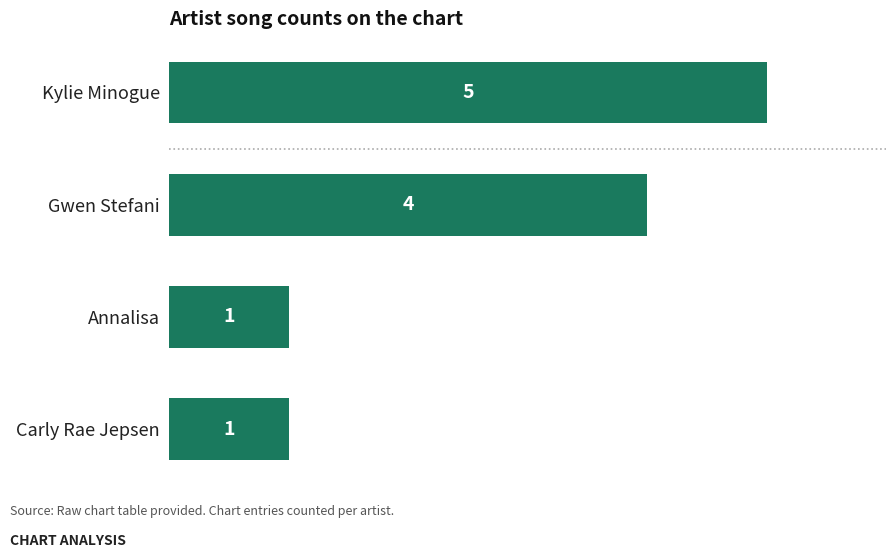

How many values are between 1 and 5?

4